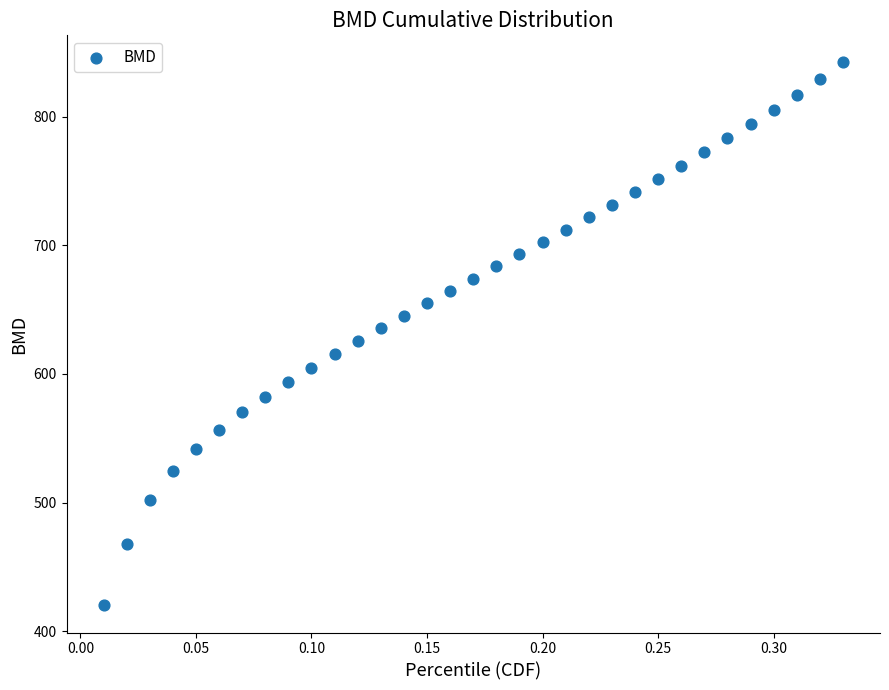

What is the range of Y values (max minus min)?

422.0